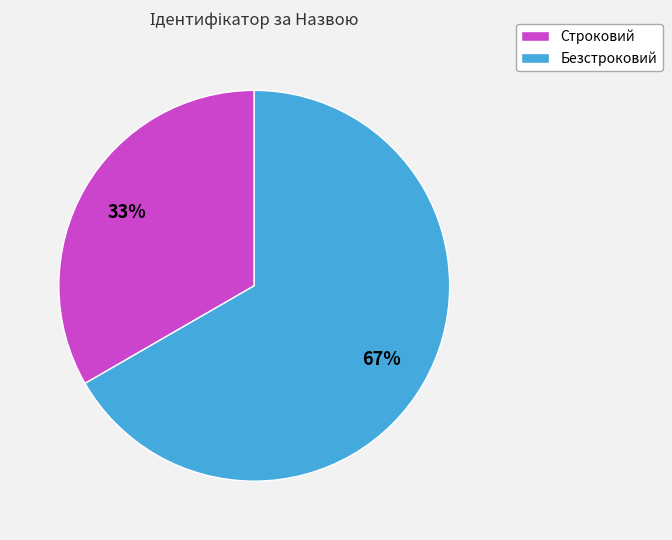

To the nearest percent, what percentage of the pie is Безстроковий?

67%